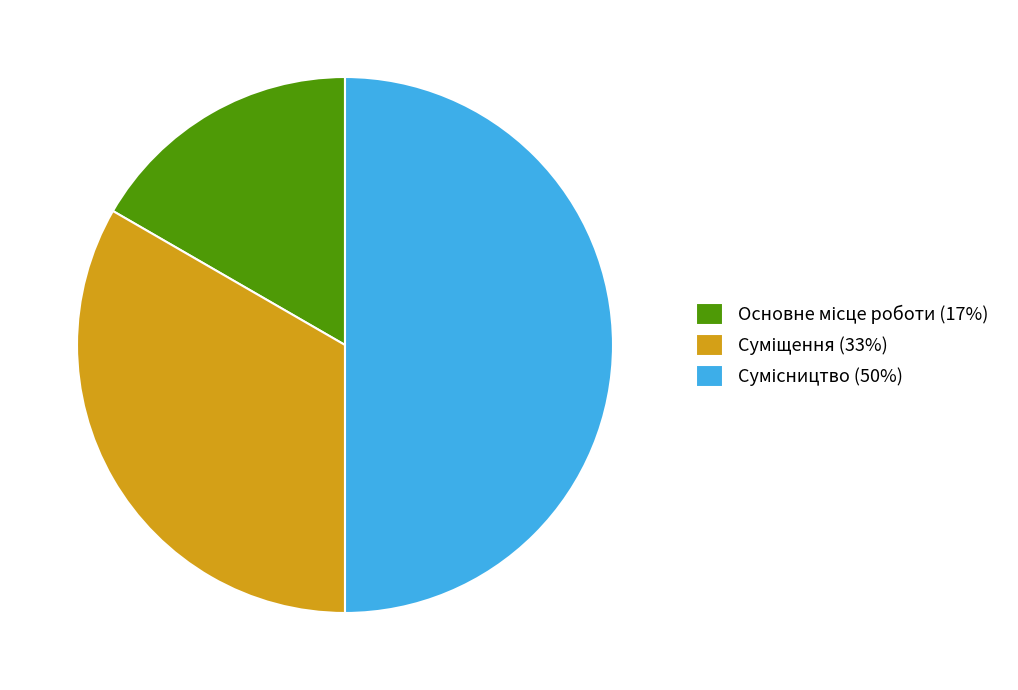

How many segments does this pie chart have?

3